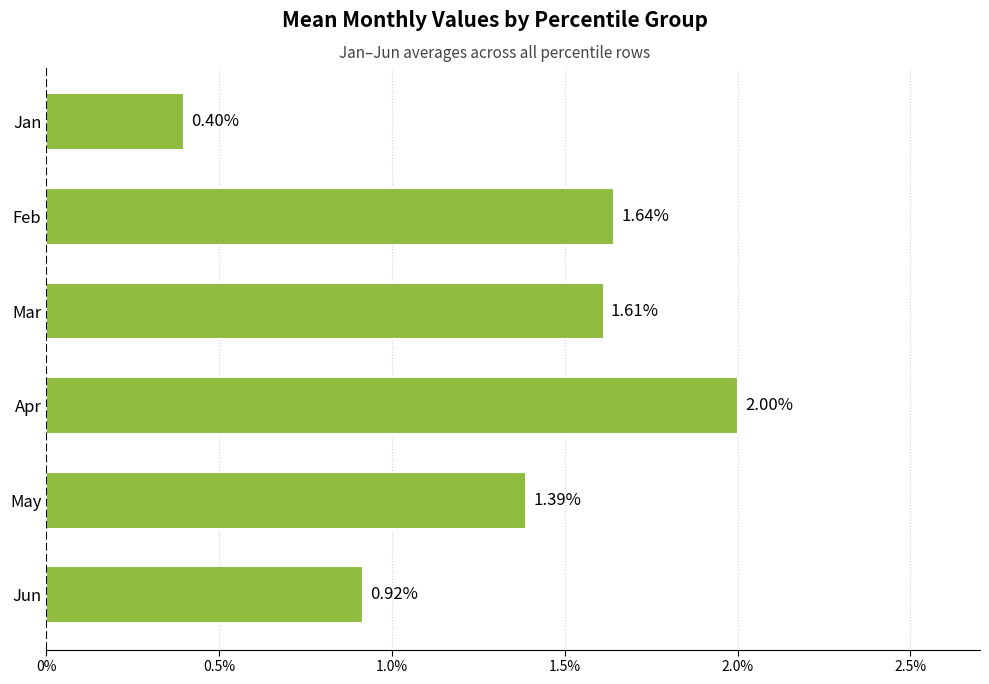

What is the average value?

1.3